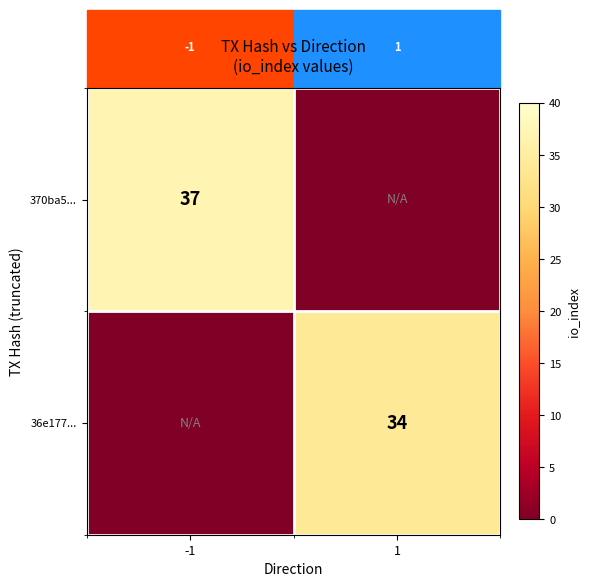

Is it true that 36e177... equals 34 at 1?

True